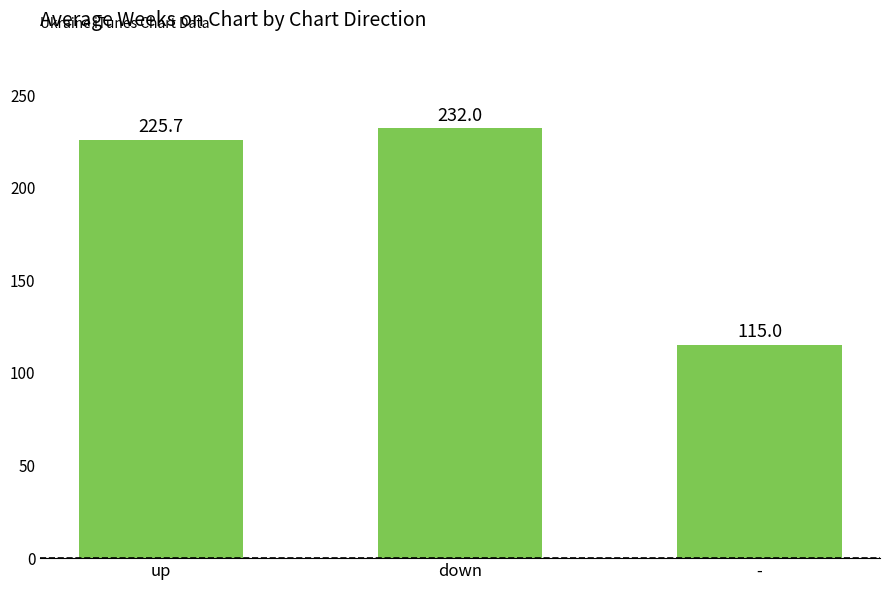

Are the bars horizontal?

No